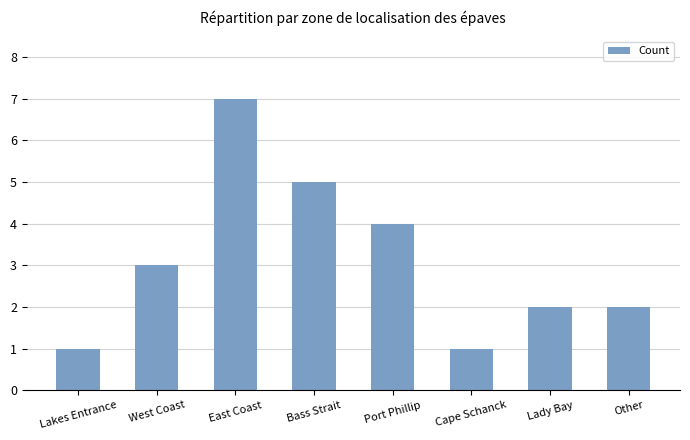

What is the sum of the values at Lady Bay and Cape Schanck?

3